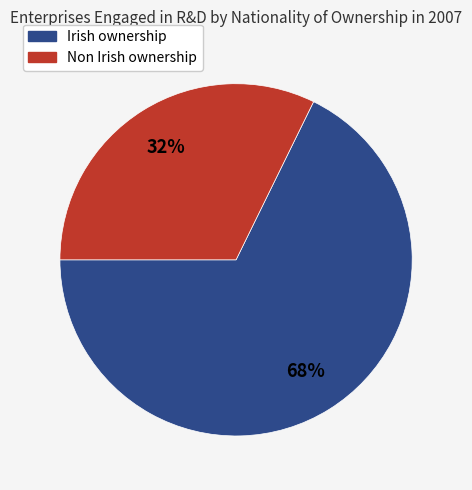

Rank the categories by value from lowest to highest.

Non Irish ownership, Irish ownership